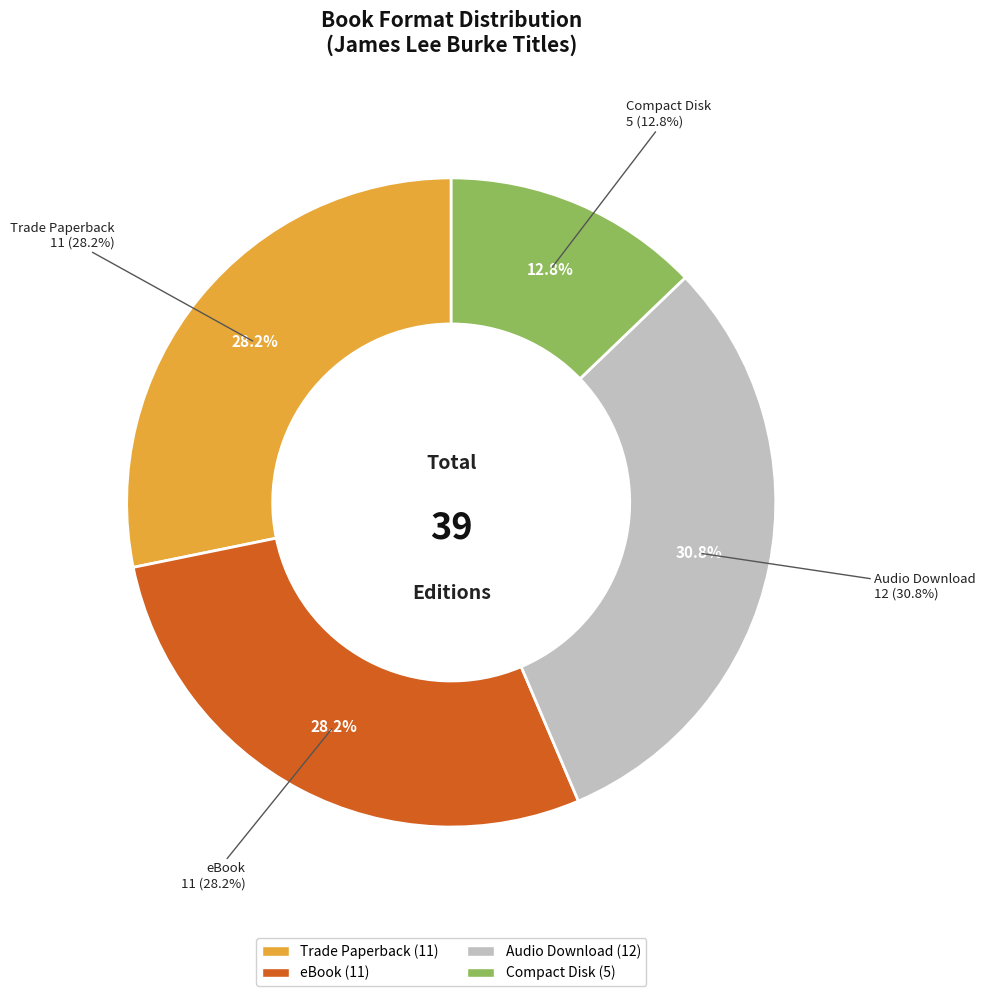

What percentage is the Trade Paperback slice, to the nearest percent?

28%